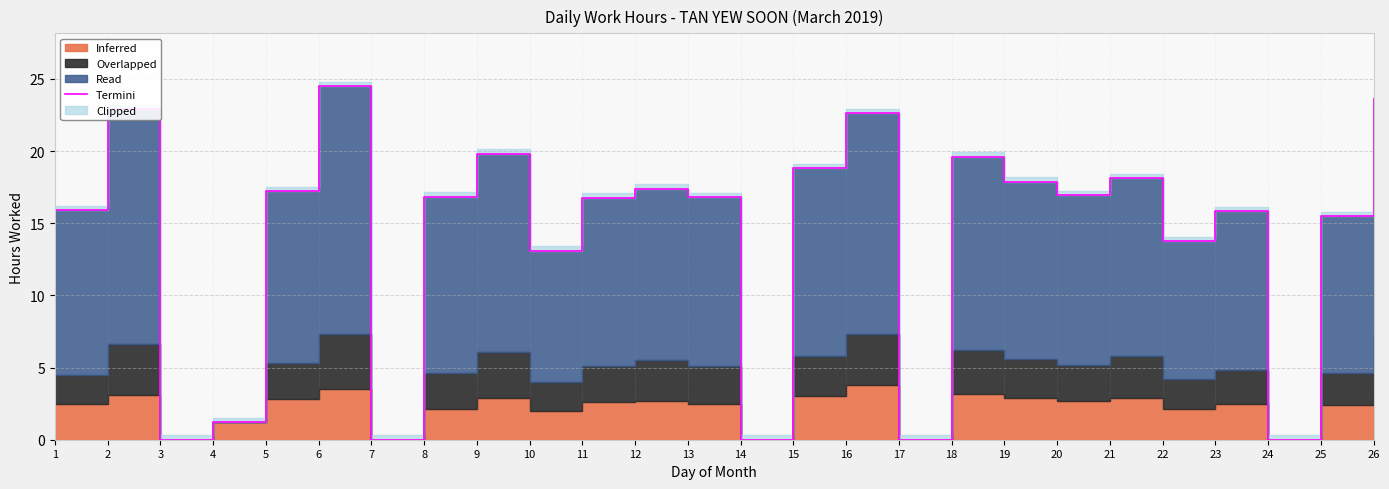

Rank the categories by value from highest to lowest.

6, 26, 2, 16, 9, 18, 15, 21, 19, 12, 5, 20, 8, 13, 11, 1, 23, 25, 22, 10, 4, 3, 7, 14, 17, 24